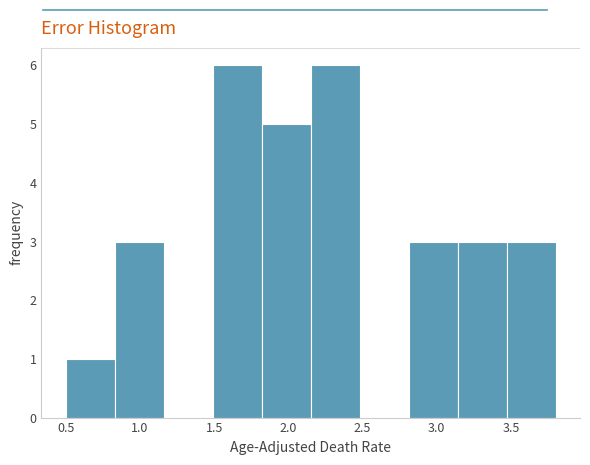

Reading left to right, transcribe this chart: for each bar, give the range it covers on the x-axis and its height. Neither the bar edges nor the heights are printed on the chart, so give them approximately, as read against the axes.

0.50 to 0.83: 1
0.83 to 1.16: 3
1.16 to 1.49: 0
1.49 to 1.82: 6
1.82 to 2.15: 5
2.15 to 2.48: 6
2.48 to 2.81: 0
2.81 to 3.14: 3
3.14 to 3.47: 3
3.47 to 3.80: 3